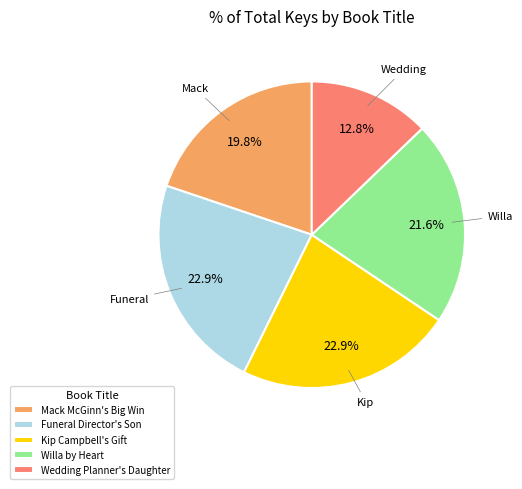

How many slices are in this pie chart?

5